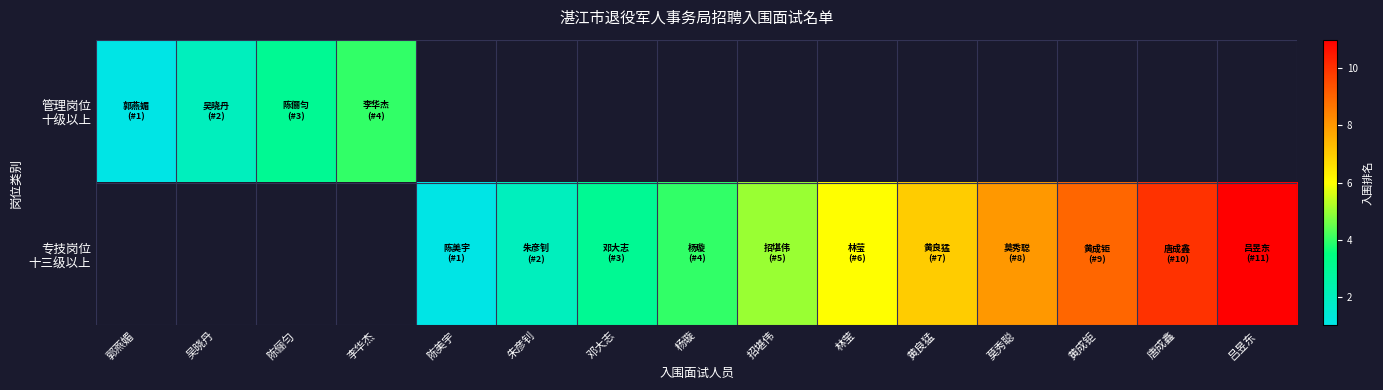

Which category has the highest value in the 管理岗位 十级以上 series?

李华杰